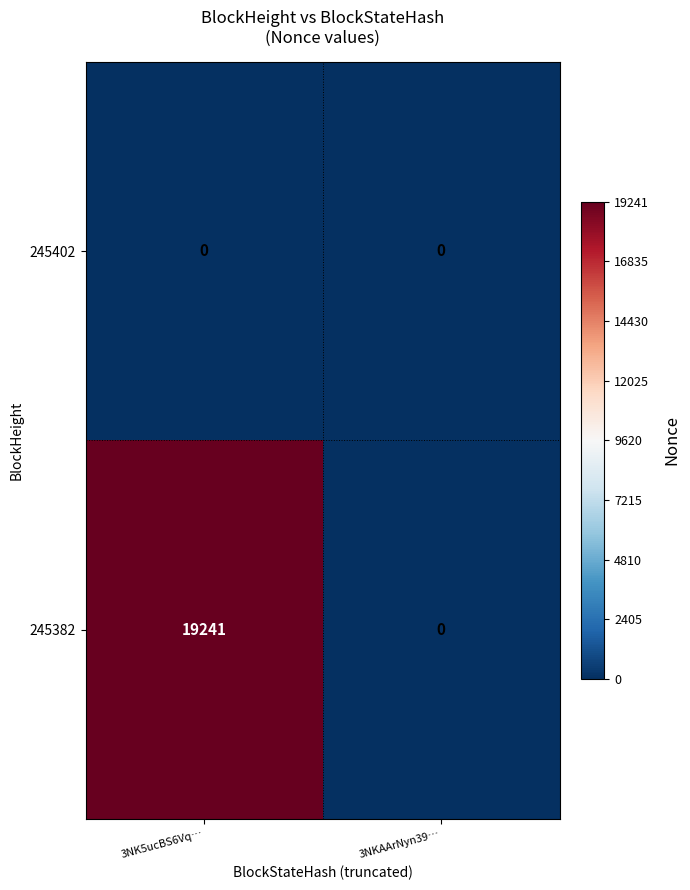

The value of 245402 at 3NK5ucBS6Vq… is 0. True or false?

True